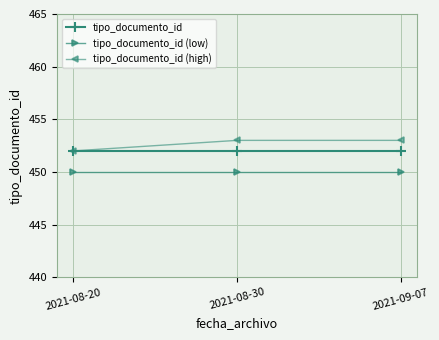

What is the minimum value shown in the chart?

450